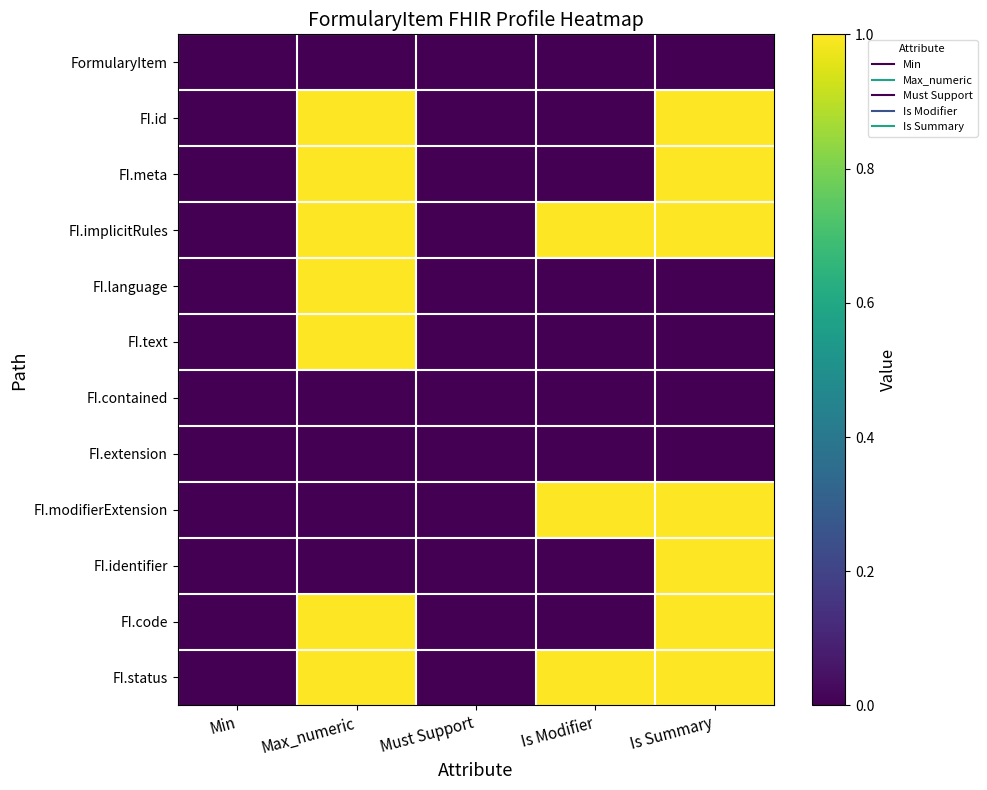

List the series in order of their peak value, lowest first.

FormularyItem, FI.contained, FI.extension, FI.id, FI.meta, FI.implicitRules, FI.language, FI.text, FI.modifierExtension, FI.identifier, FI.code, FI.status